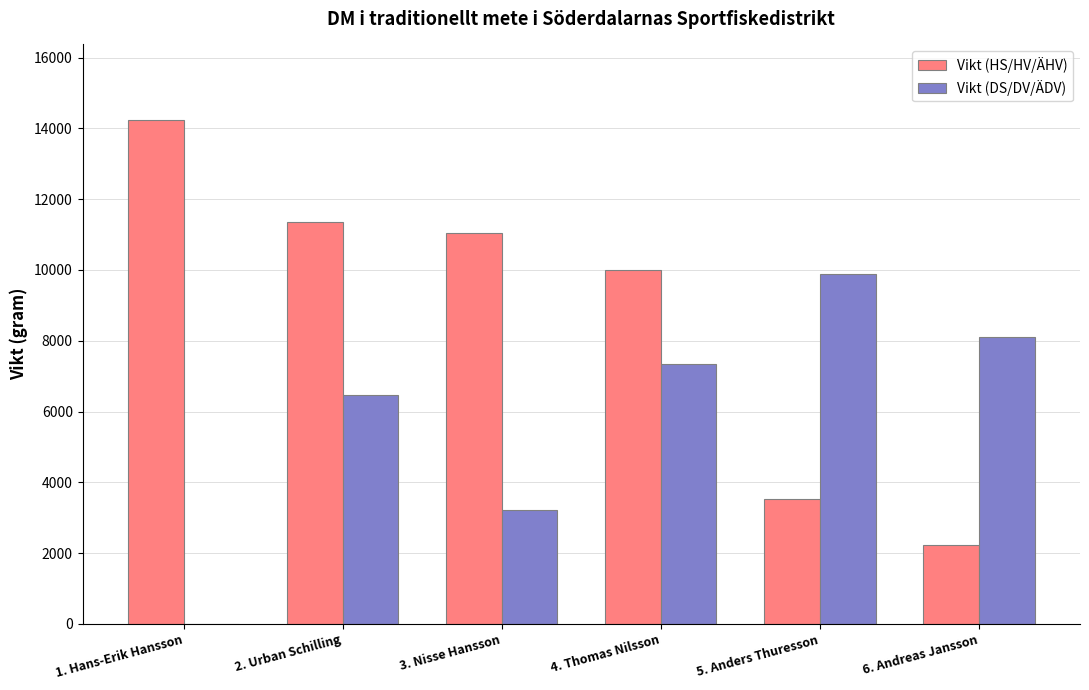

At which label does Vikt (HS/HV/ÄHV) reach its peak?

1. Hans-Erik Hansson